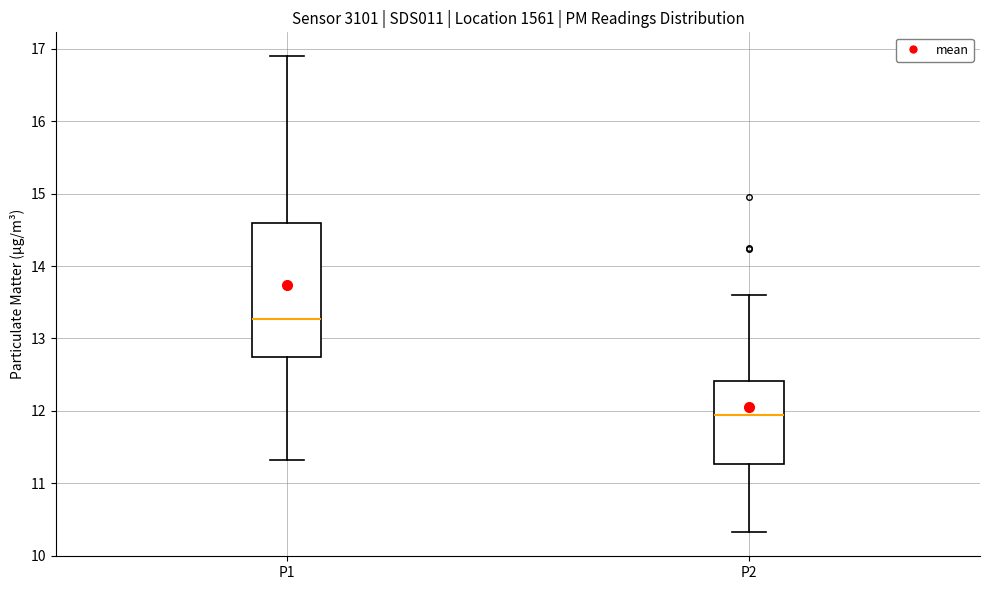

Reading left to right, transcribe this box plot: for each box, give where its median line is, the range the box spans, and where its two whiskers end, as read against the y-axis. The values are not printed on the chart, so give them approximately, as read against the axis.

P1: median 13.3, box 12.7 to 14.6, whiskers 11.3 to 16.9
P2: median 11.9, box 11.3 to 12.4, whiskers 10.3 to 13.6